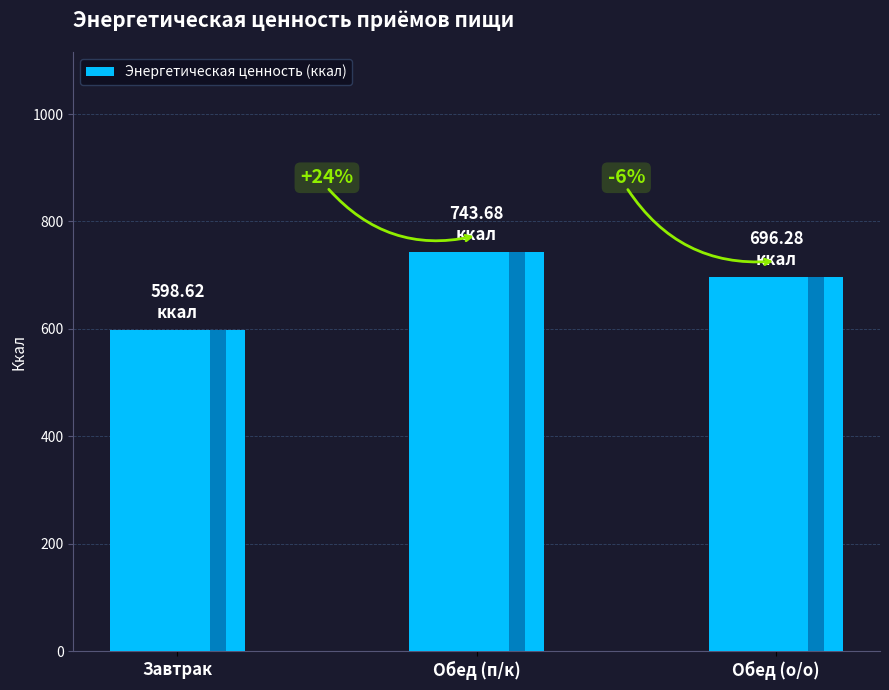

True or false: the data shows 1134.8 at Обед (п/к).

False